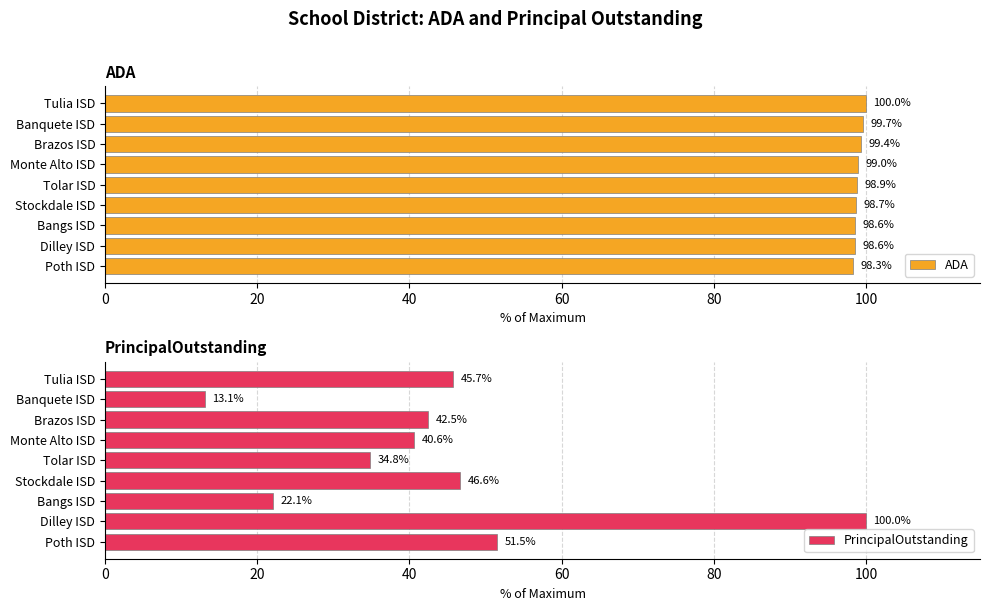

Read the ADA value at Stockdale ISD.

98.7